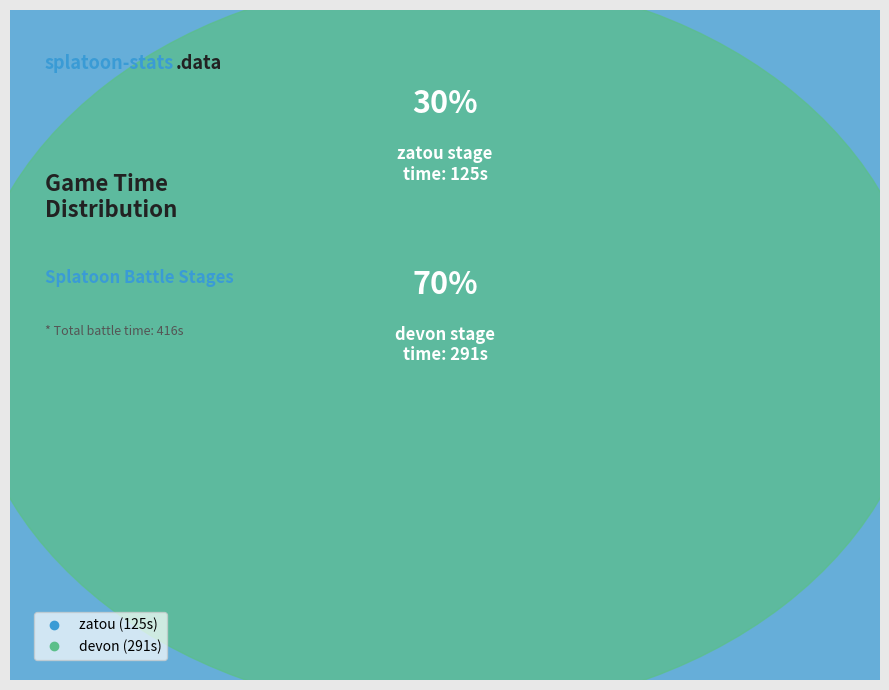

Which category has the smallest portion of the pie?

zatou